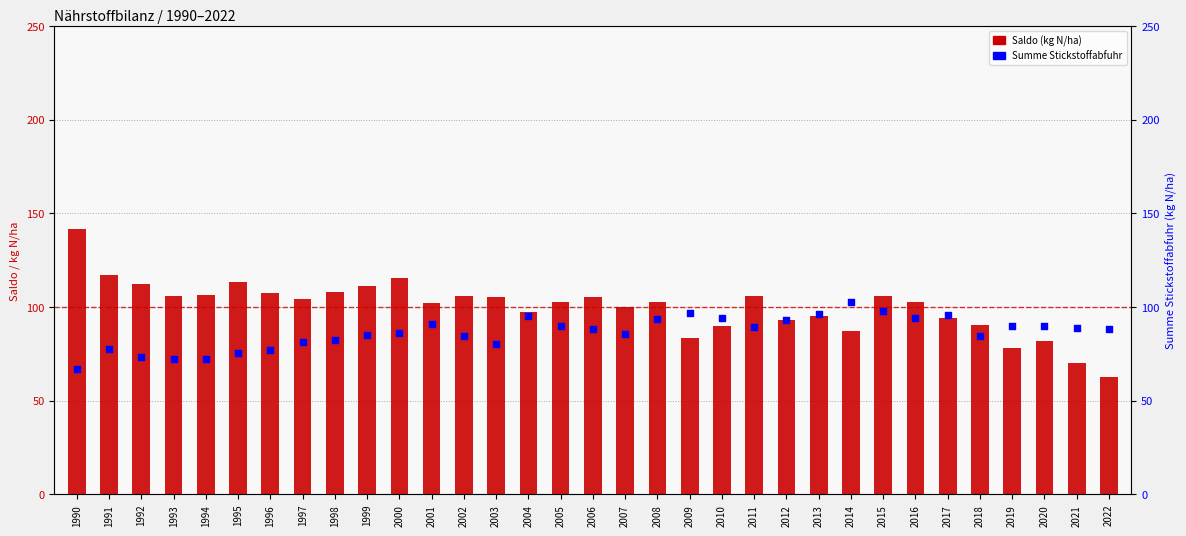

At how many categories does at least one series exceed 74?

33